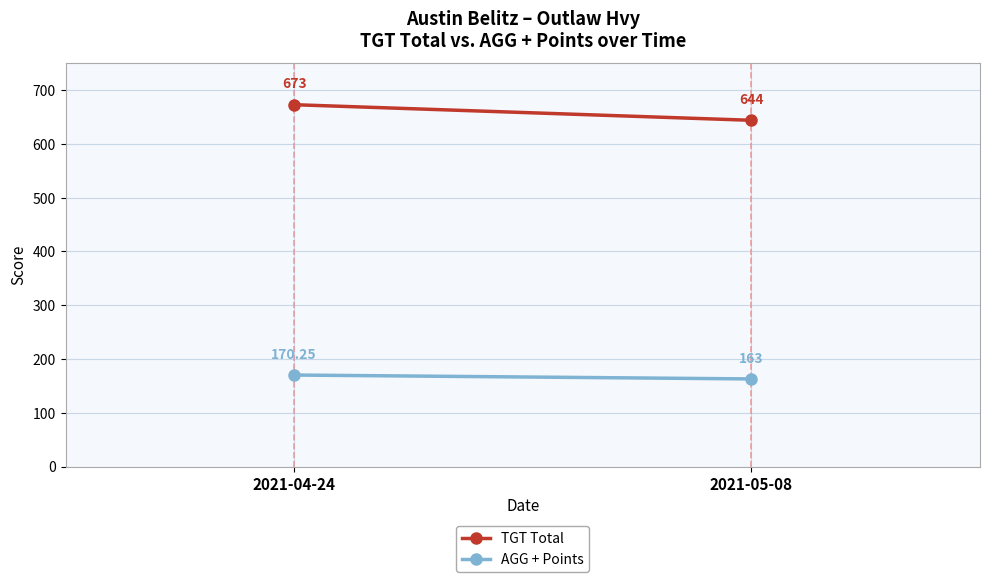

Which category has the lowest value across all series?

2021-05-08